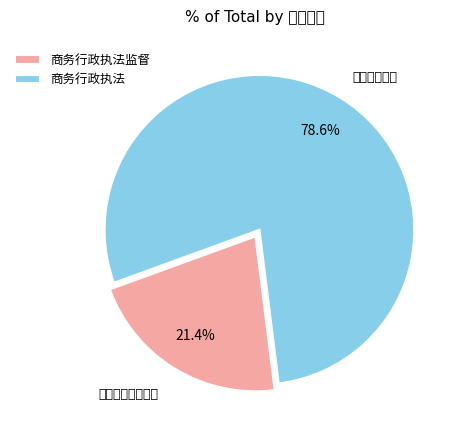

To the nearest percent, what portion does 商务行政执法 represent?

79%